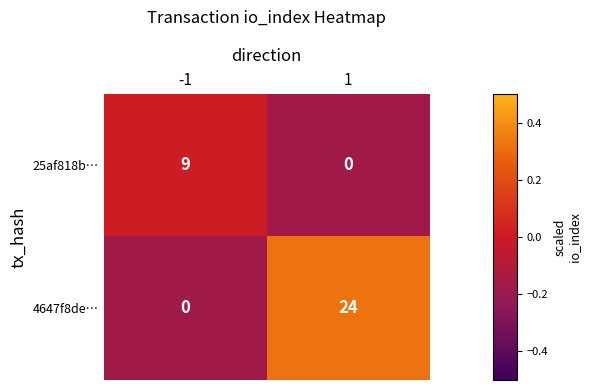

How many values in the 4647f8de… series are below 24?

1